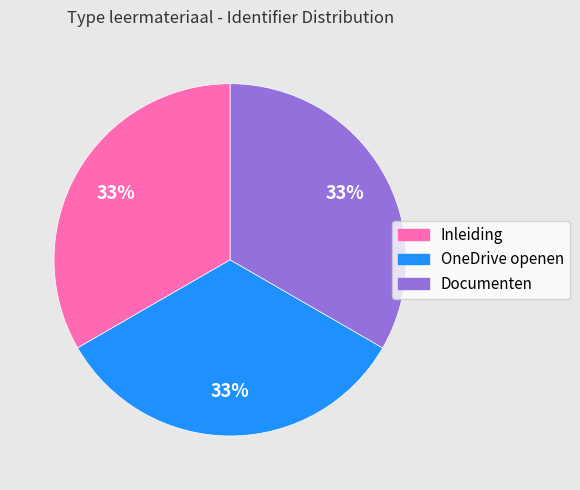

Is the sum of Documenten and Inleiding greater than half?

Yes